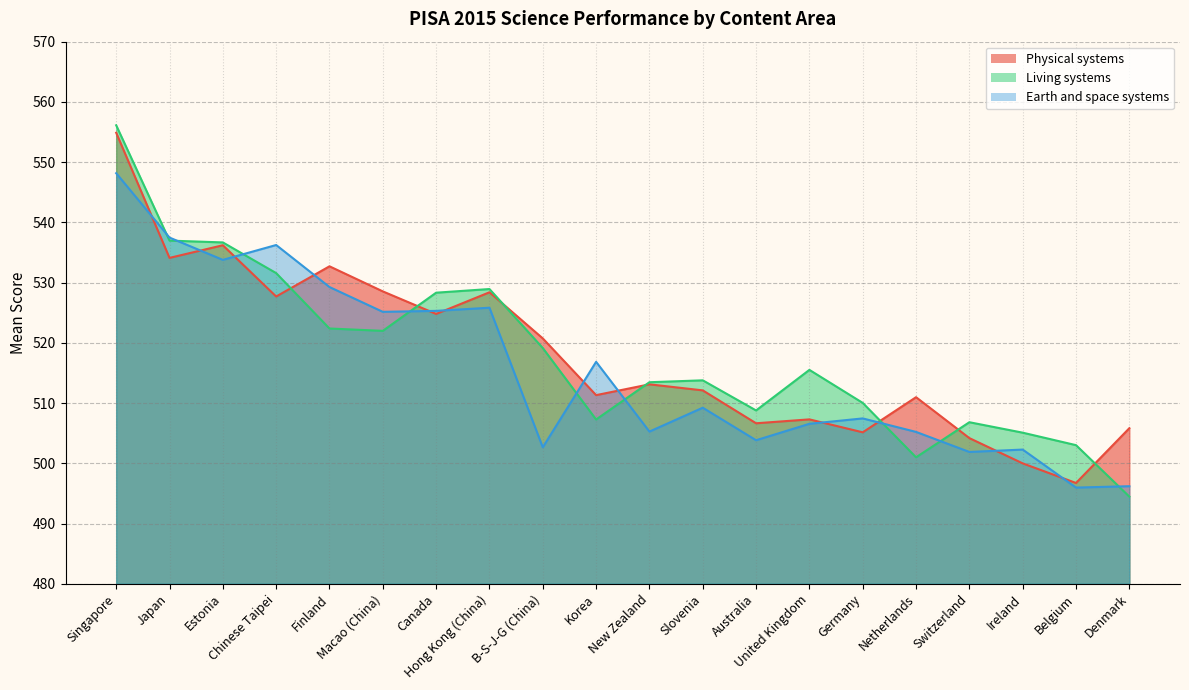

Where is the first local minimum for Physical systems?

Japan